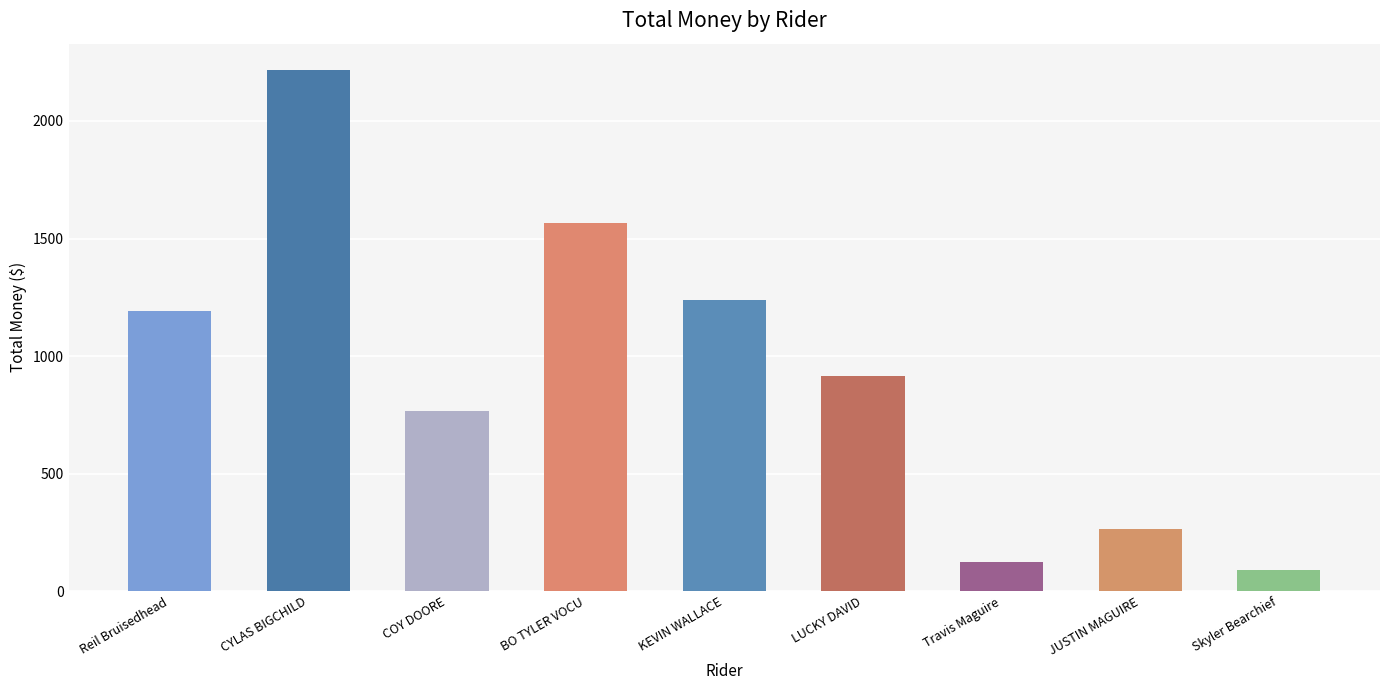

List the labels in order of value, largest first.

CYLAS BIGCHILD, BO TYLER VOCU, KEVIN WALLACE, Reil Bruisedhead, LUCKY DAVID, COY DOORE, JUSTIN MAGUIRE, Travis Maguire, Skyler Bearchief